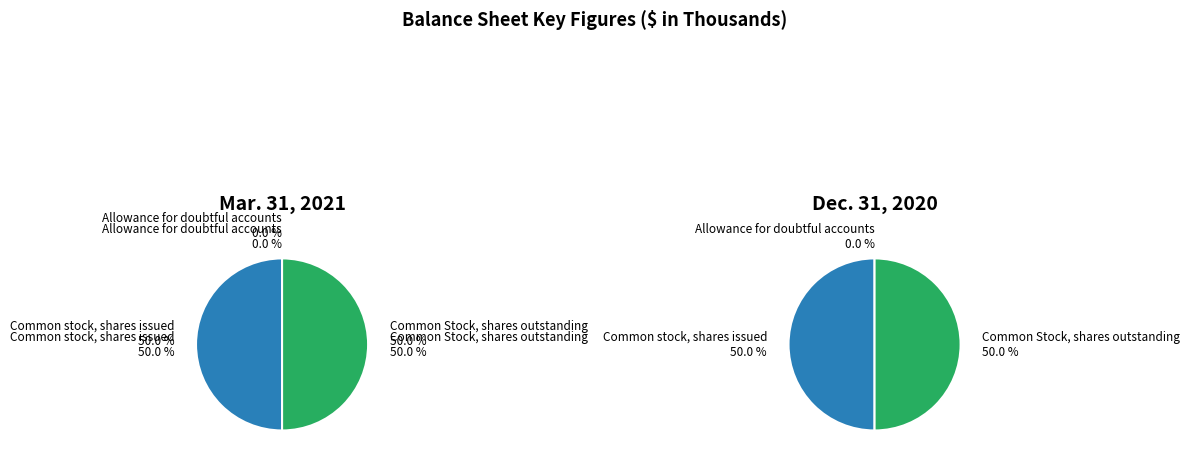

Does Allowance for doubtful accounts represent more than half of the total?

No